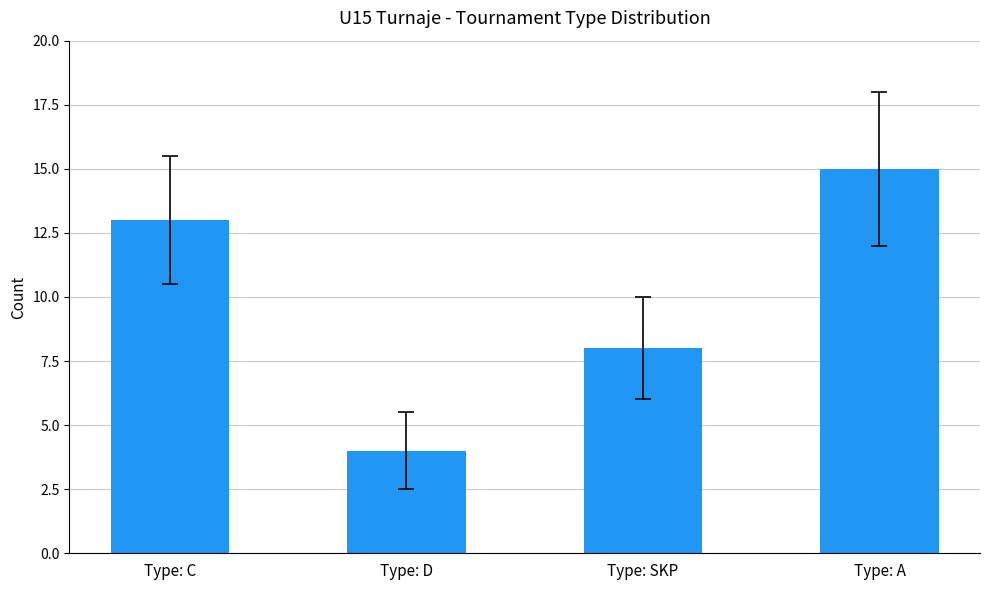

Reading left to right, what are all the values shown in this chart?

Type: C=13	Type: D=4	Type: SKP=8	Type: A=15